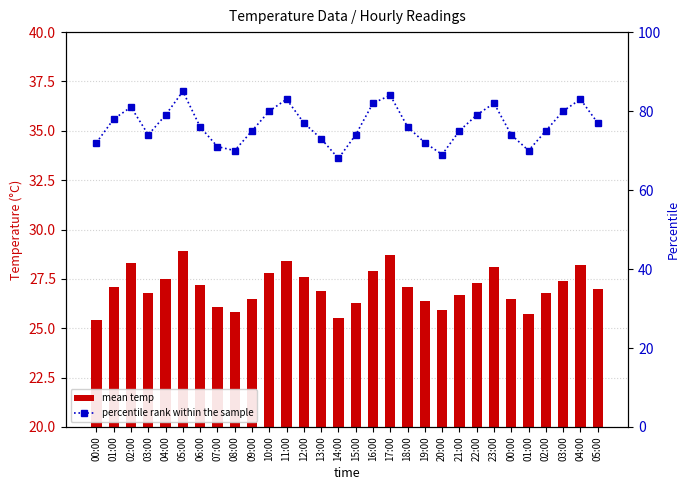

Is it true that percentile rank within the sample equals 126.8 at 23:00?

False